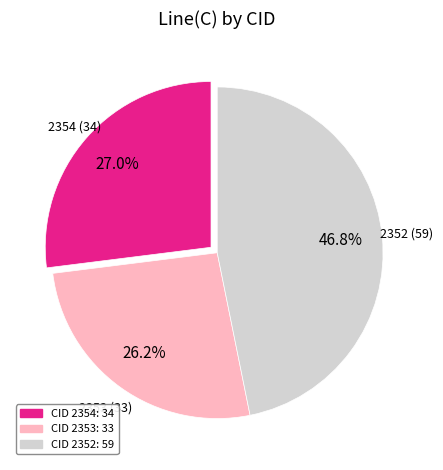

Does any single category account for the majority?

No